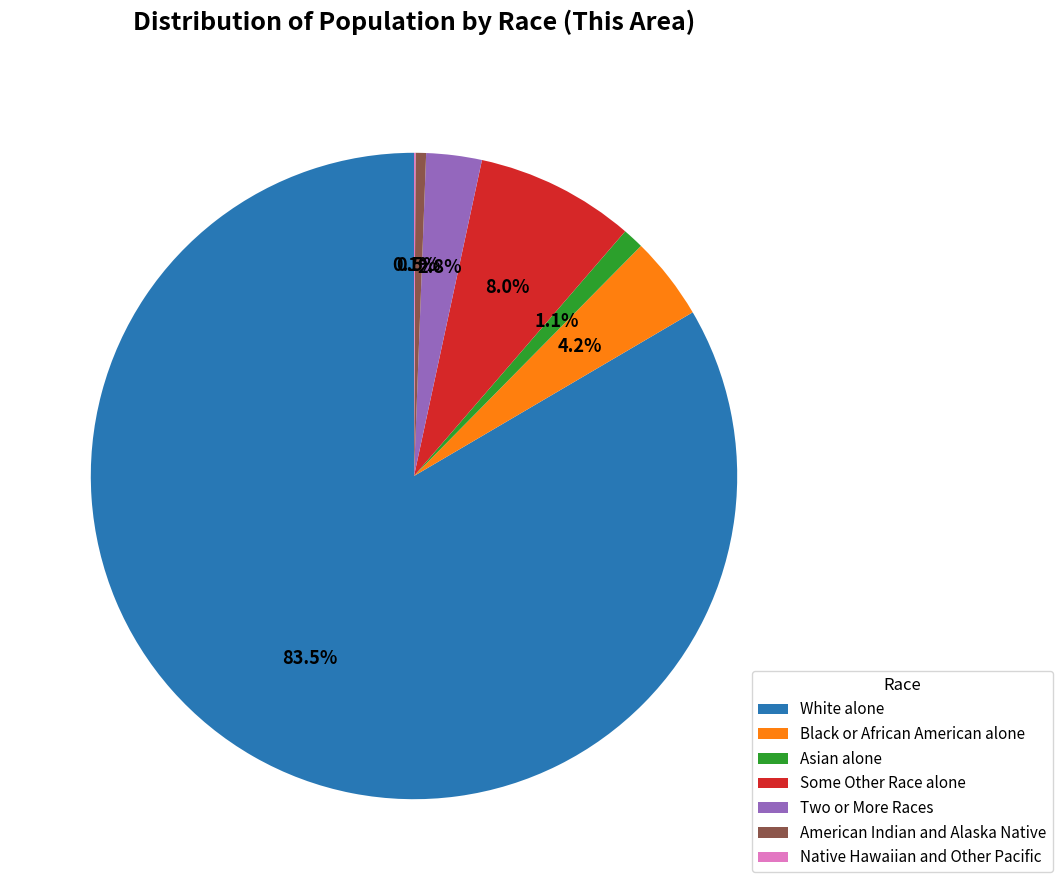

True or false: Two or More Races accounts for 14% of the total.

False